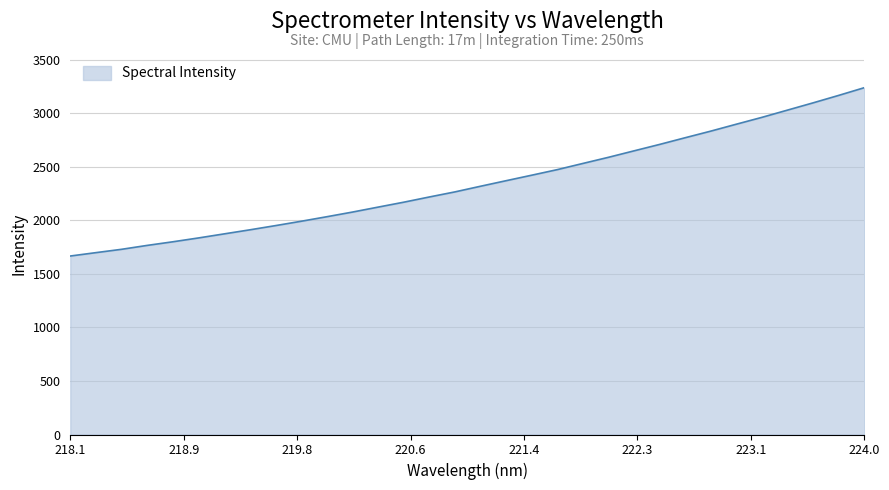

What is the difference between the maximum and minimum values?

1571.3